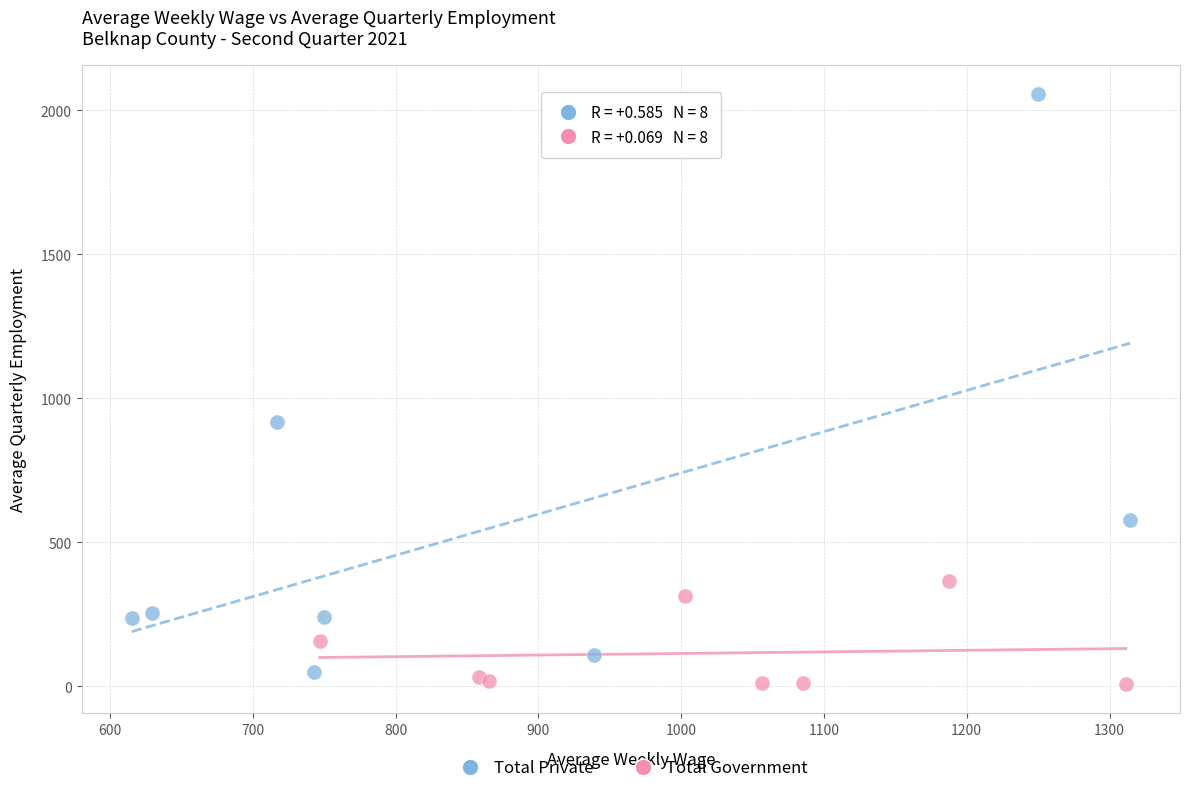

What are all the series names shown in the legend?

Total Private, Total Government